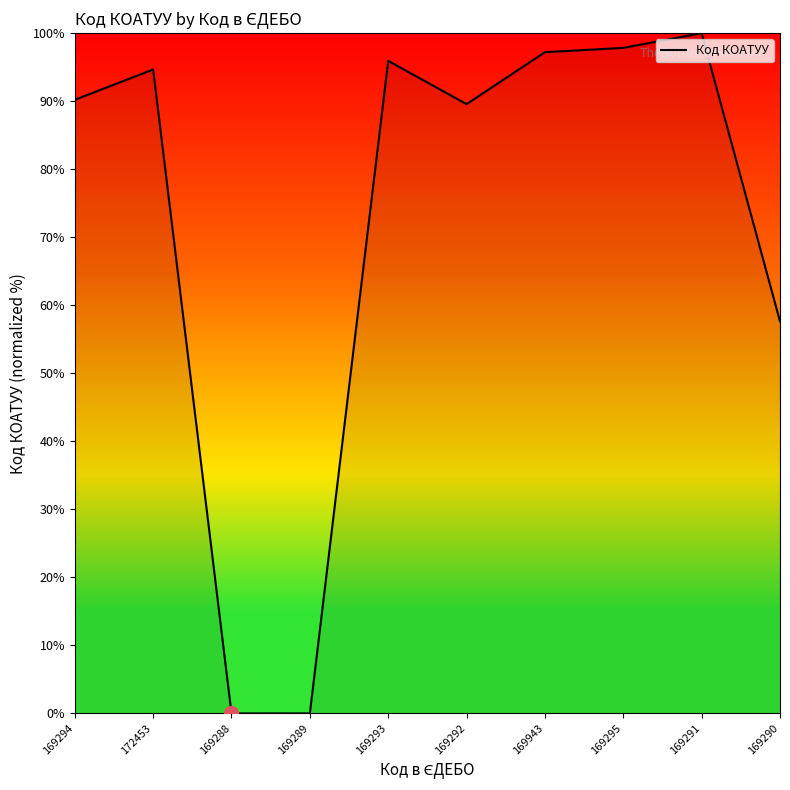

What is the difference between the maximum and minimum values?

100.0